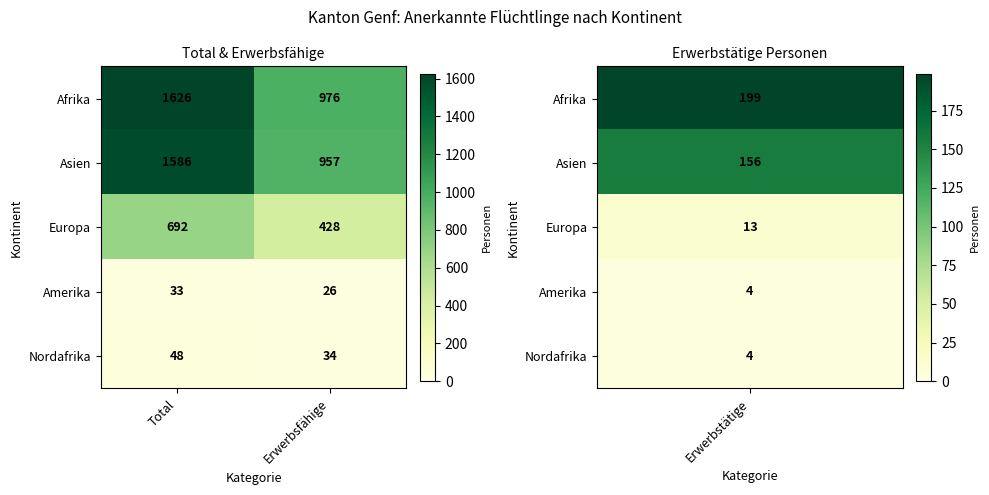

List the series in order of their peak value, lowest first.

Amerika, Nordafrika, Europa, Asien, Afrika